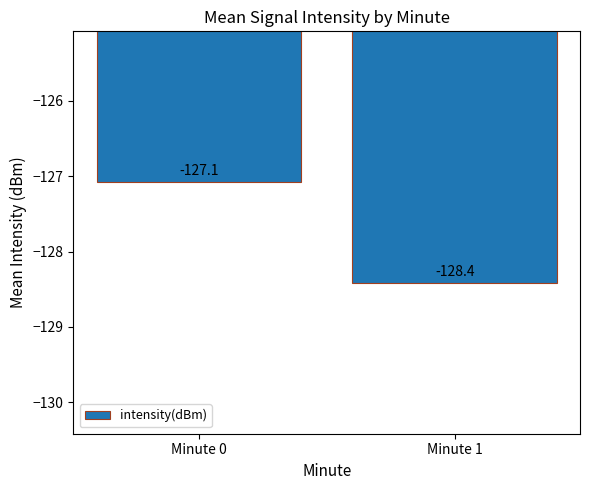

At which category does the chart reach its peak across all series?

Minute 0